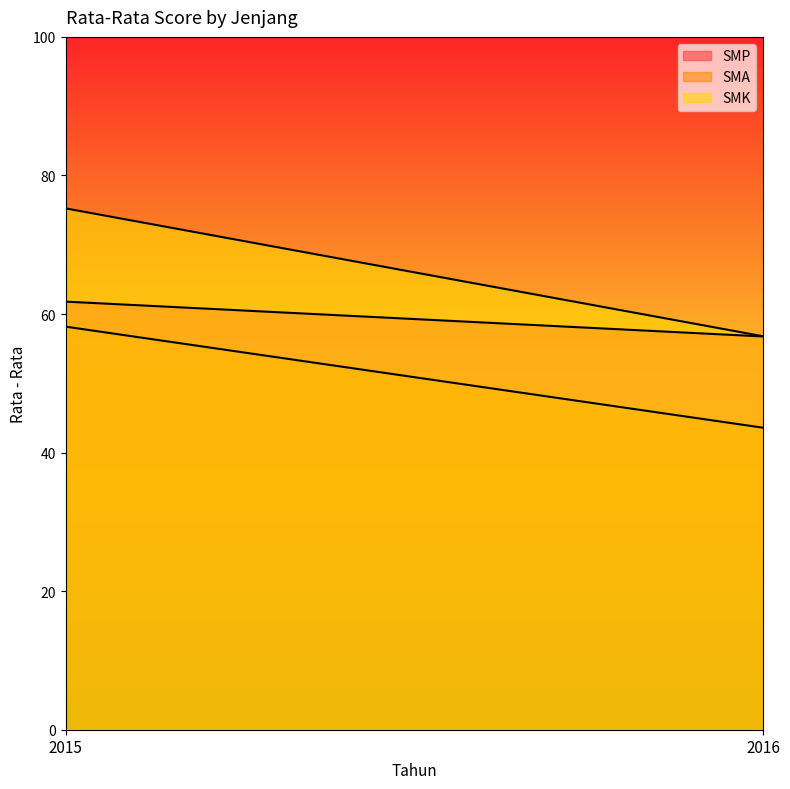

How many values in the SMP series are below 61?

1